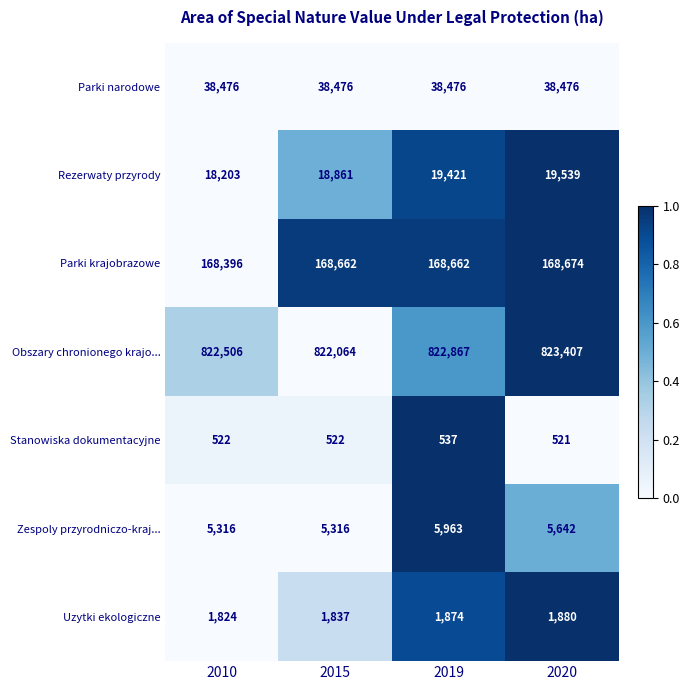

How many categories are shown in the chart?

4